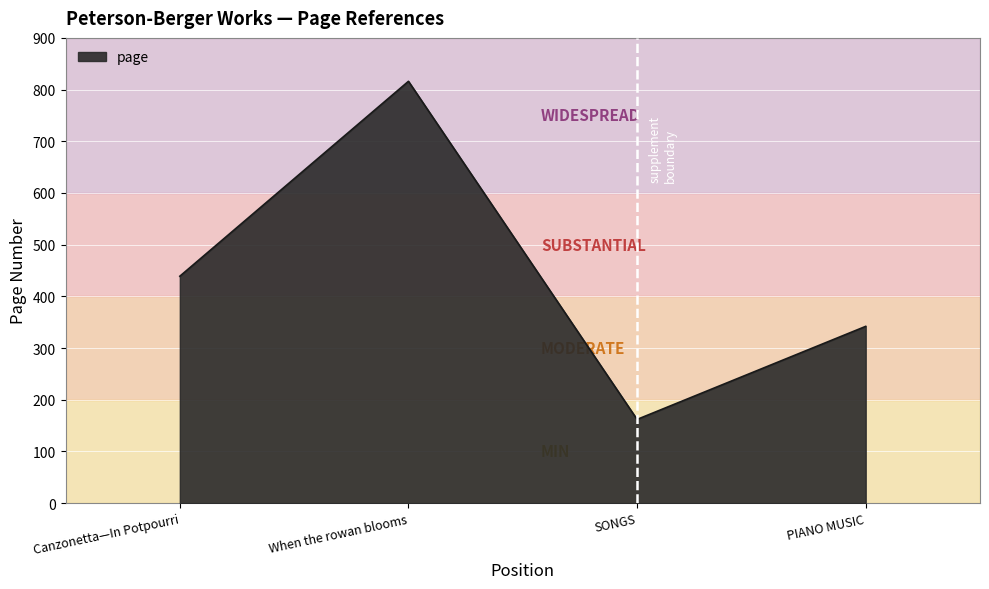

At which category does the data reach its first local valley?

SONGS